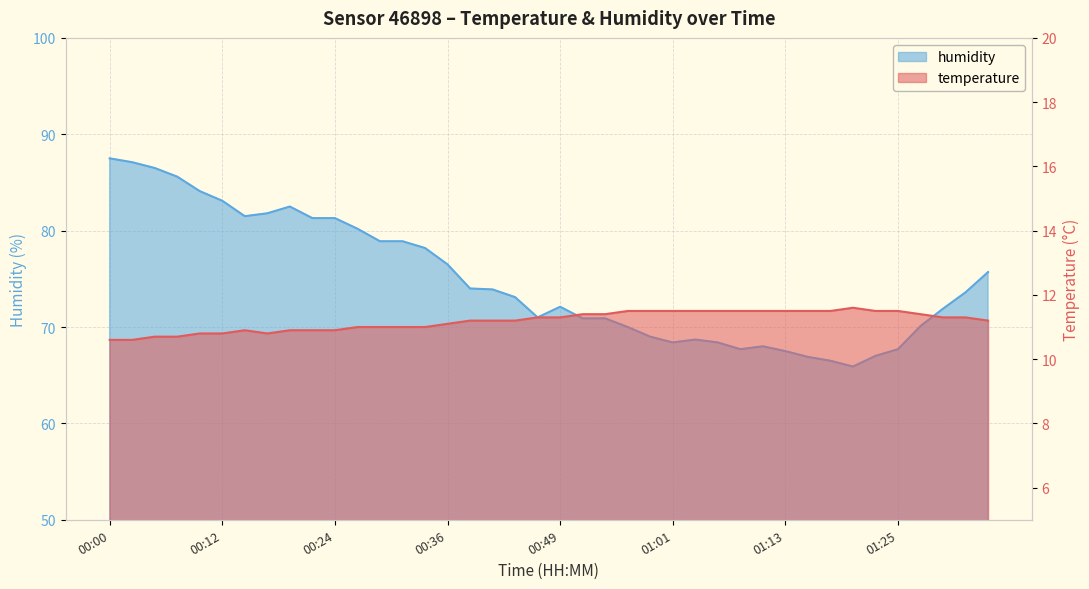

Between 01:13 and 01:32, which series saw the biggest shift?

humidity